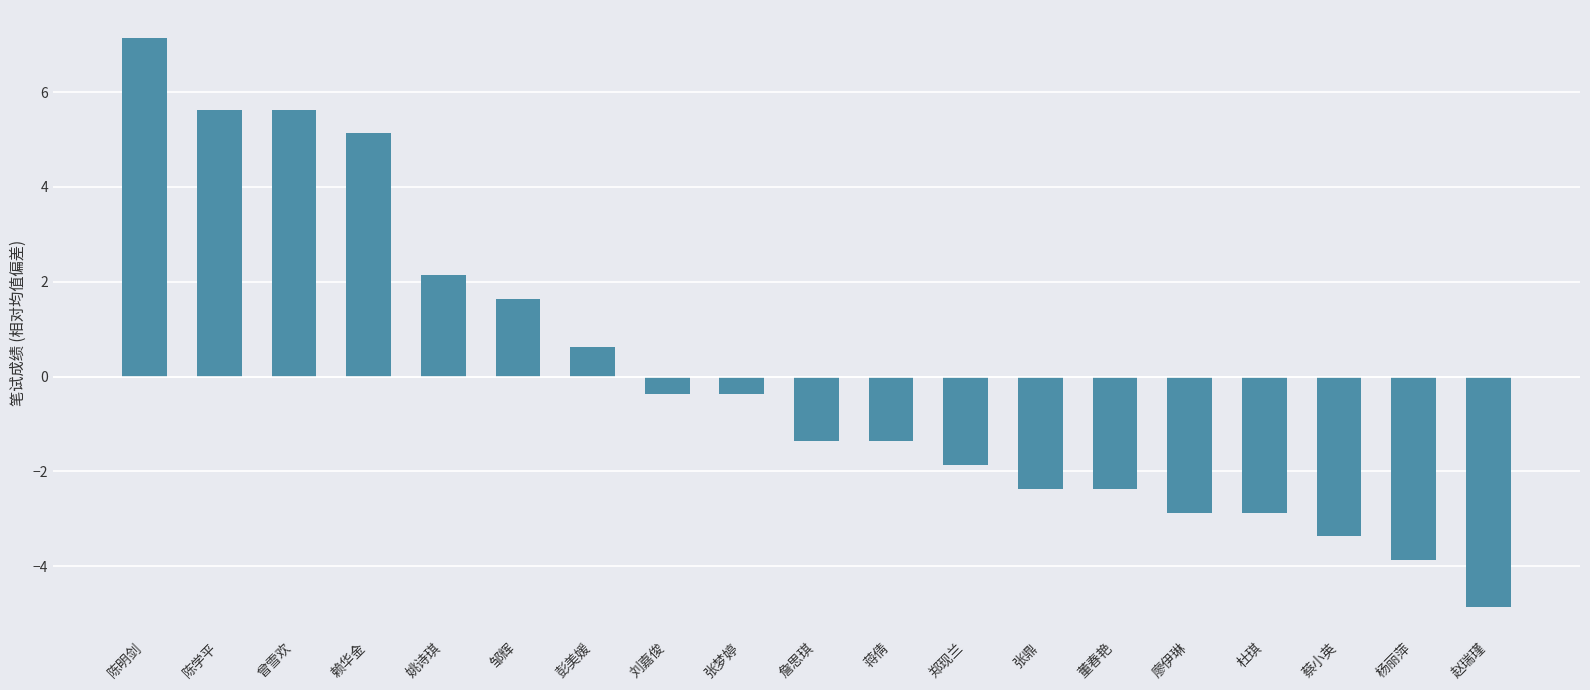

At which label does the data first exceed -1?

陈明剑